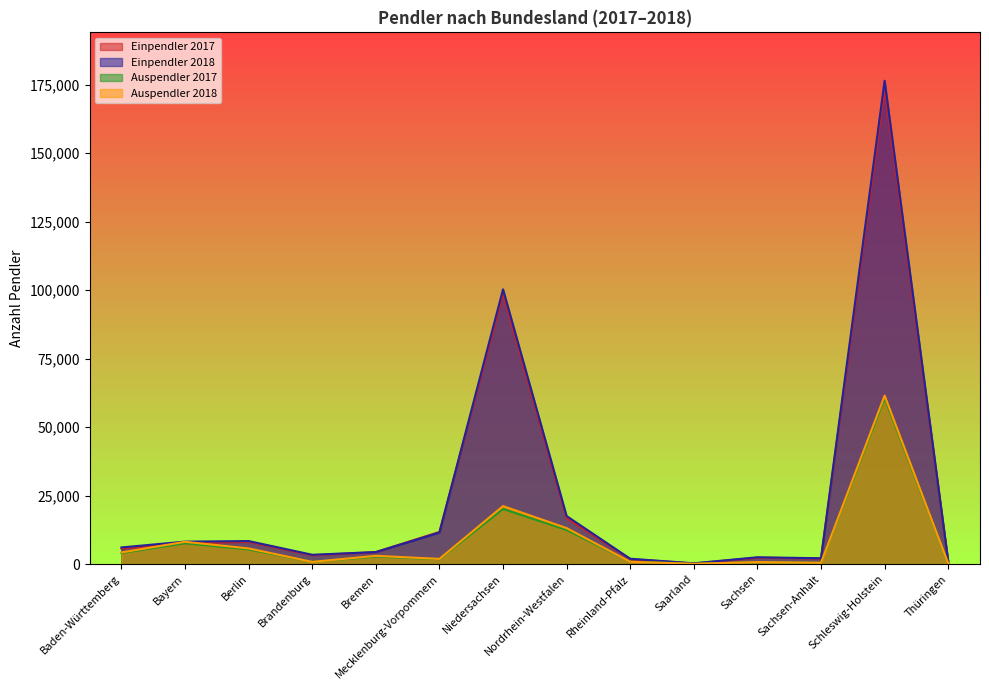

What is the sum of the Einpendler 2018 values at Berlin and Baden-Württemberg?

14566